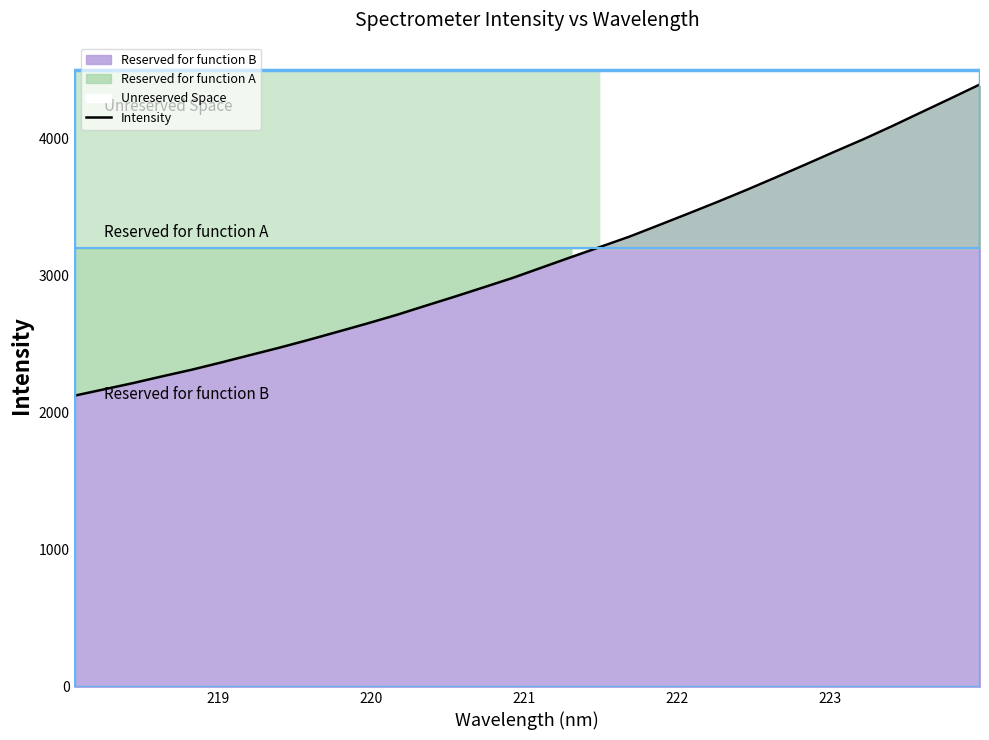

Is it true that the value at 13 is 1063.1?

False